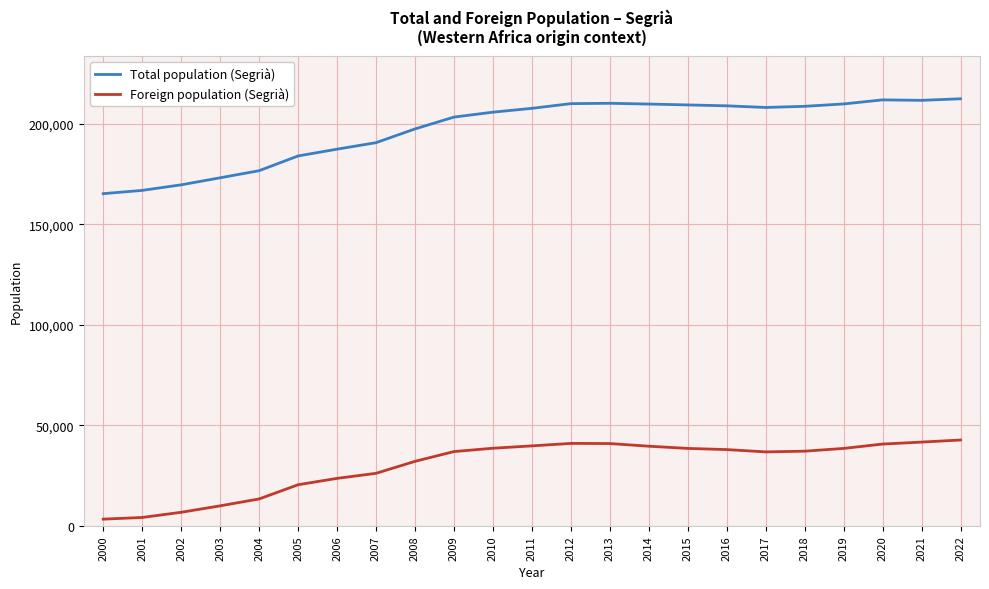

How many series are shown in this chart?

2